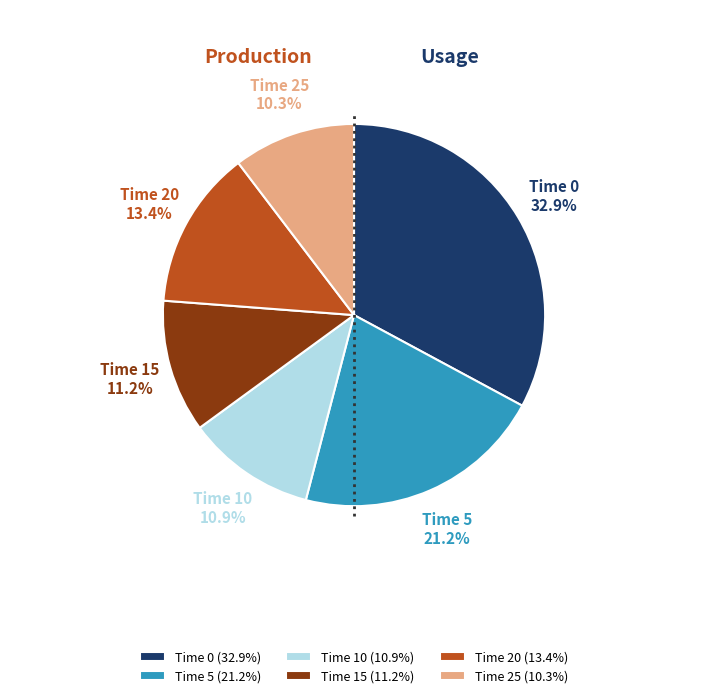

How much of the chart is everything except Time 10 (10.9%)?

89.1%